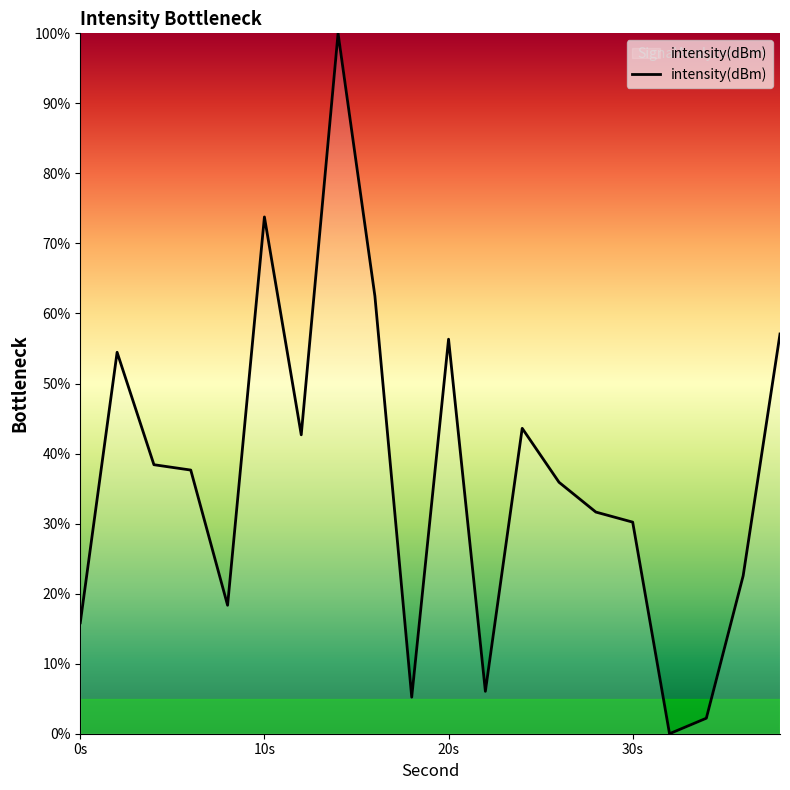

What is the greatest value displayed?

100.0